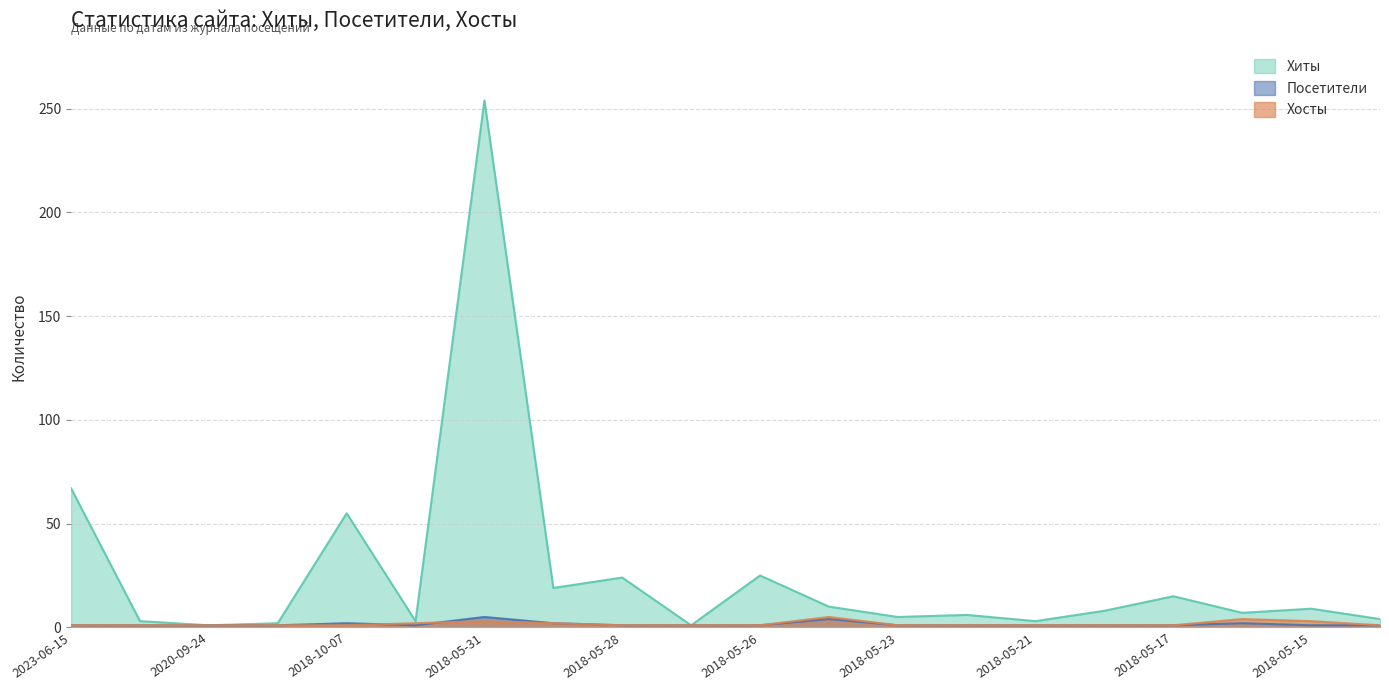

Where is the first local maximum for Хиты?

2018-10-07